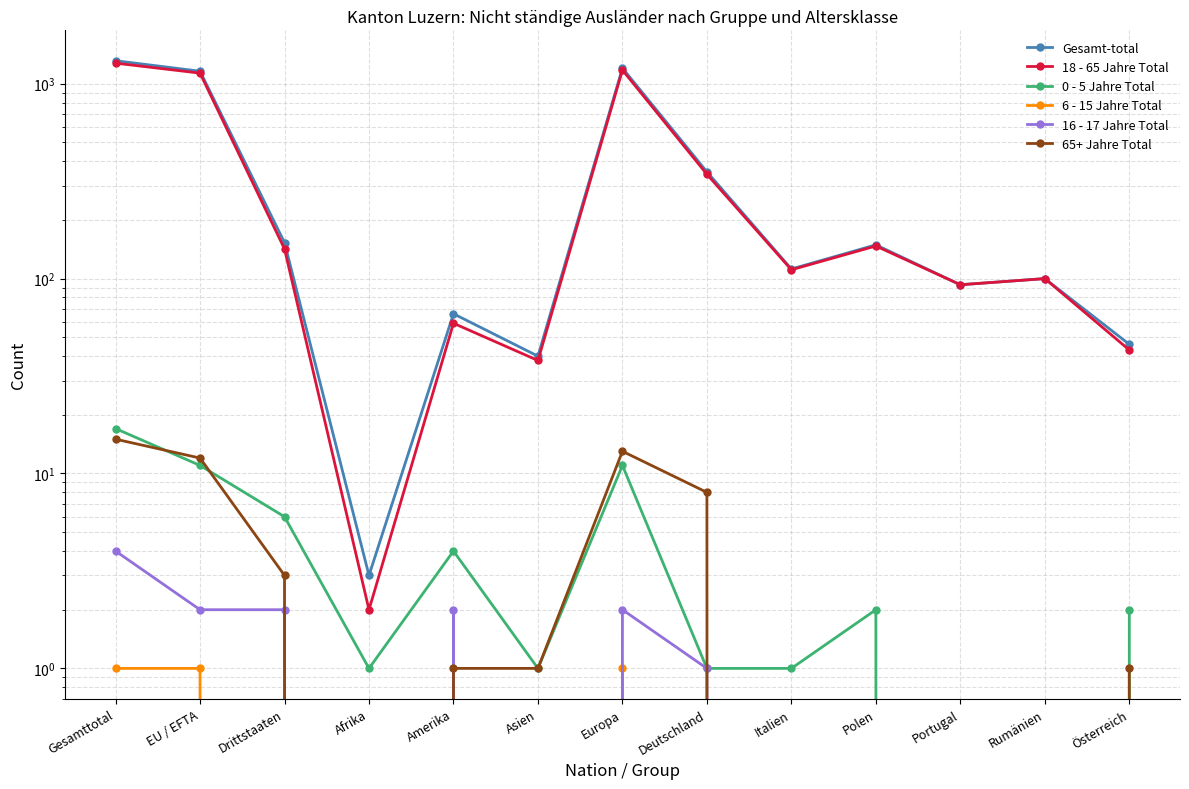

Count the 6 - 15 Jahre Total values in the range 0 to 1.

13